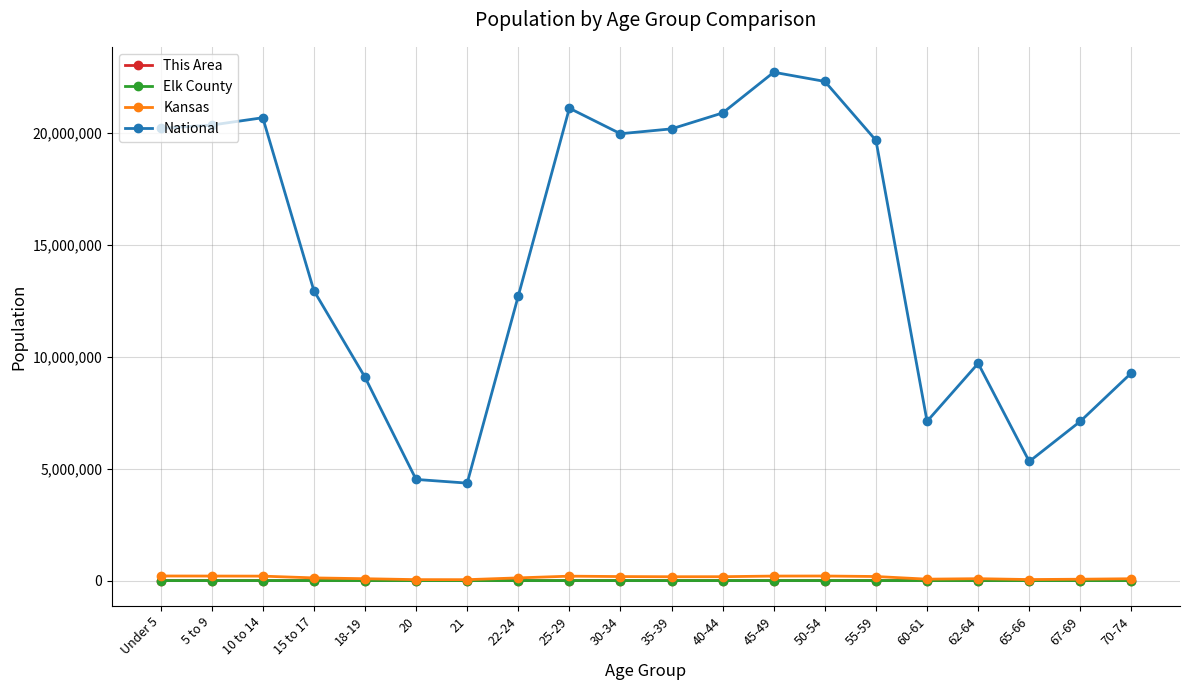

True or false: This Area and Elk County intersect in this chart.

False